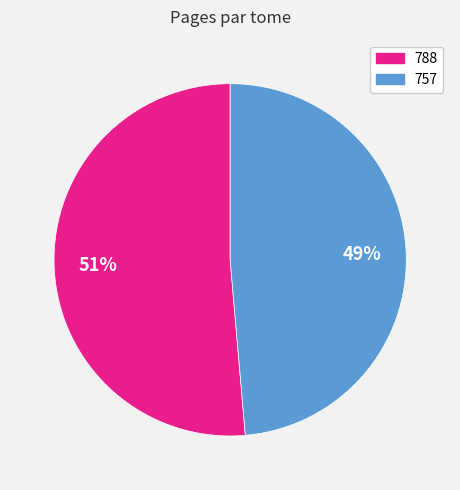

Count the number of slices in the pie.

2